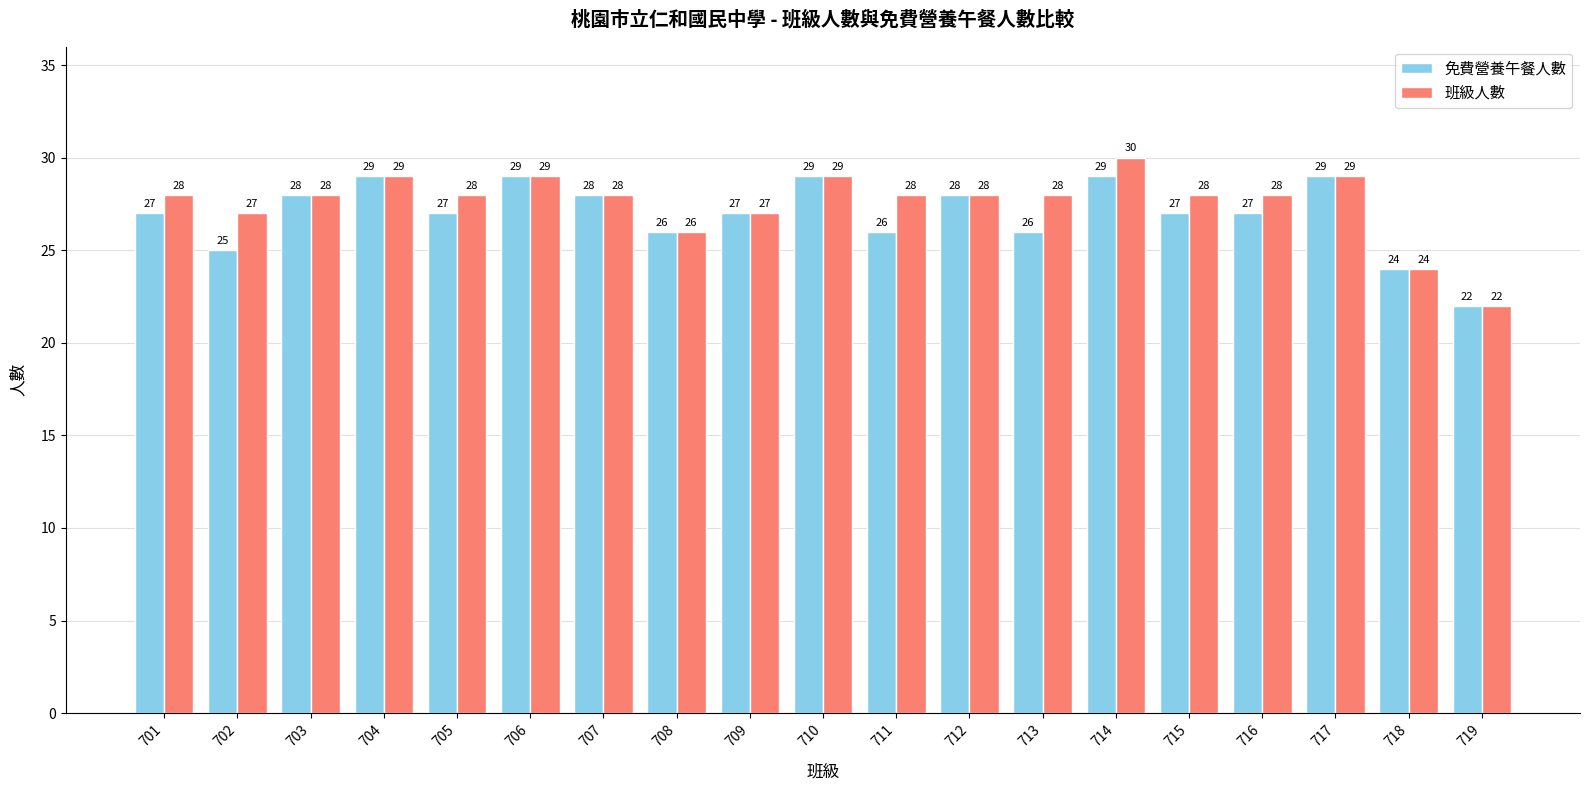

How many data points in 班級人數 are less than 28?

5